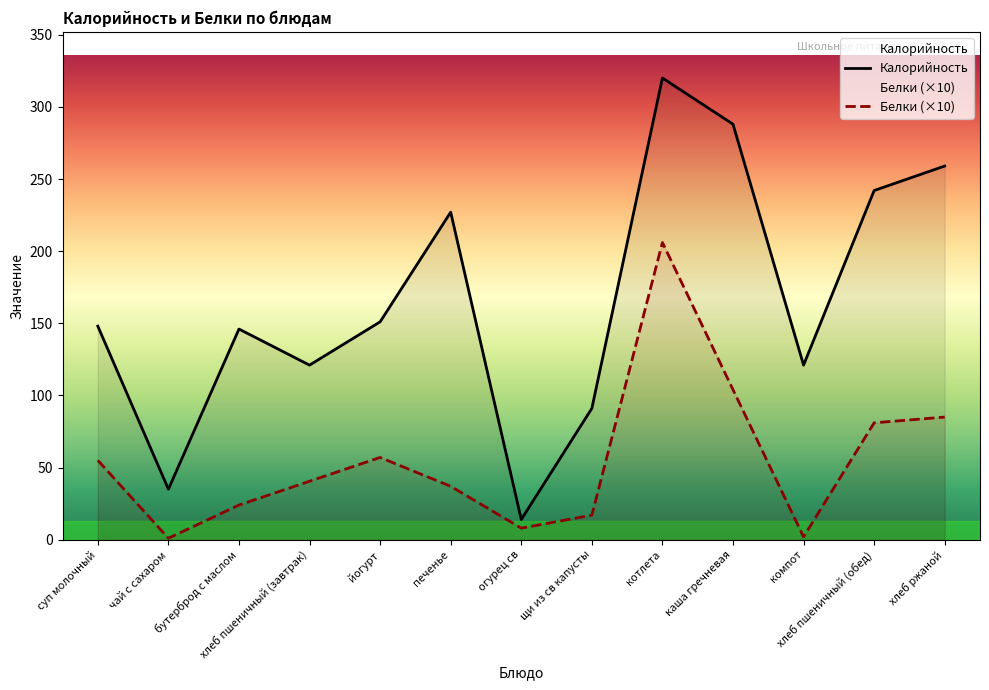

How many lines are shown in the chart?

2